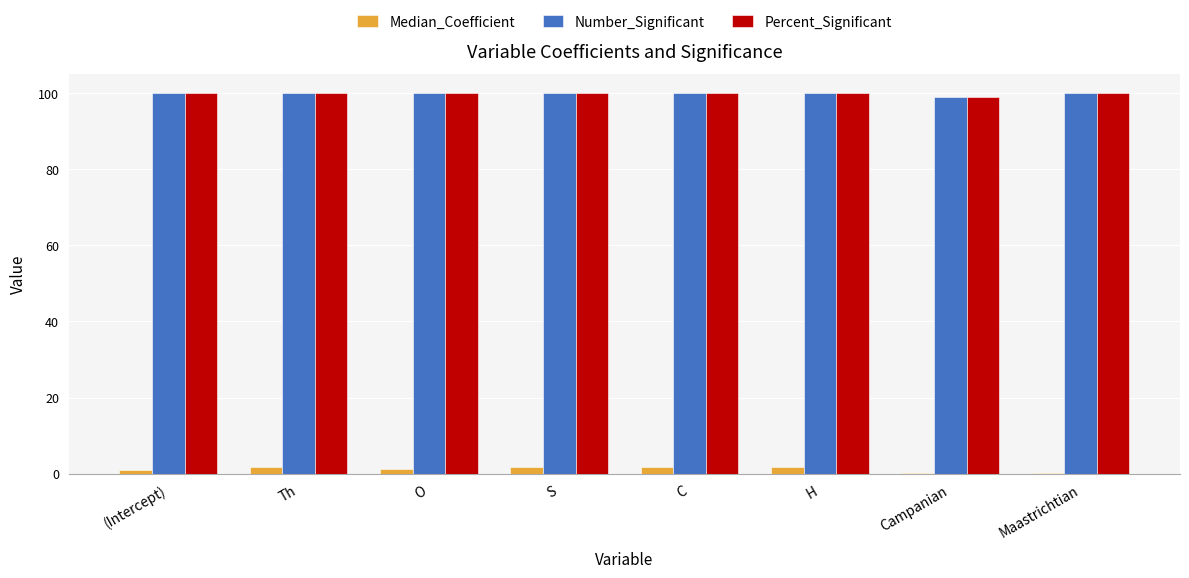

Is it true that Median_Coefficient equals 0.1 at Maastrichtian?

True